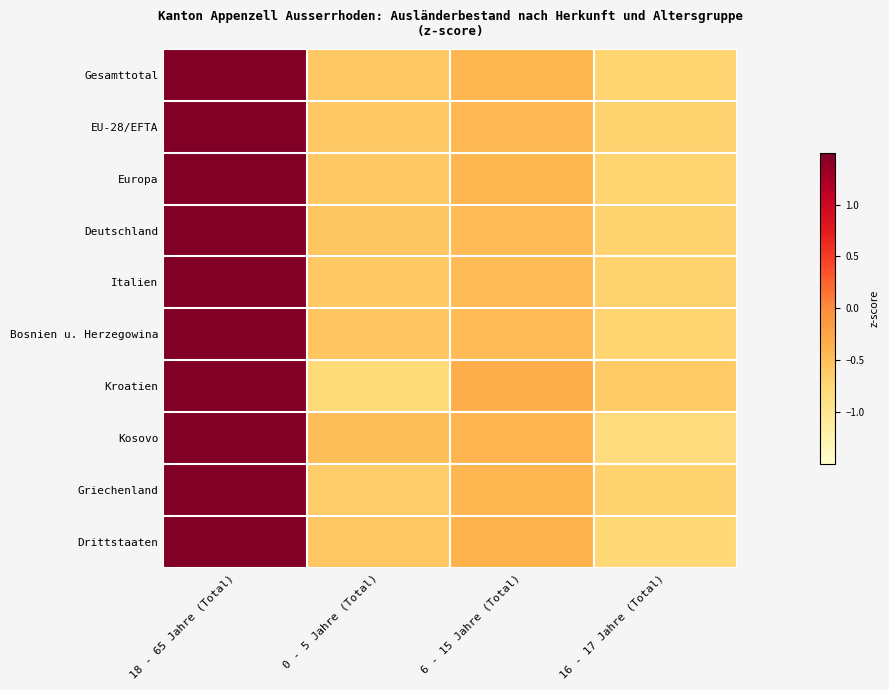

How many series are shown in this chart?

10